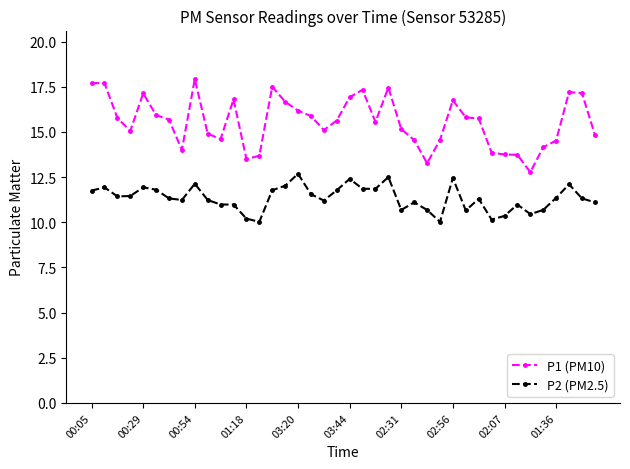

How many distinct data groups are displayed?

2